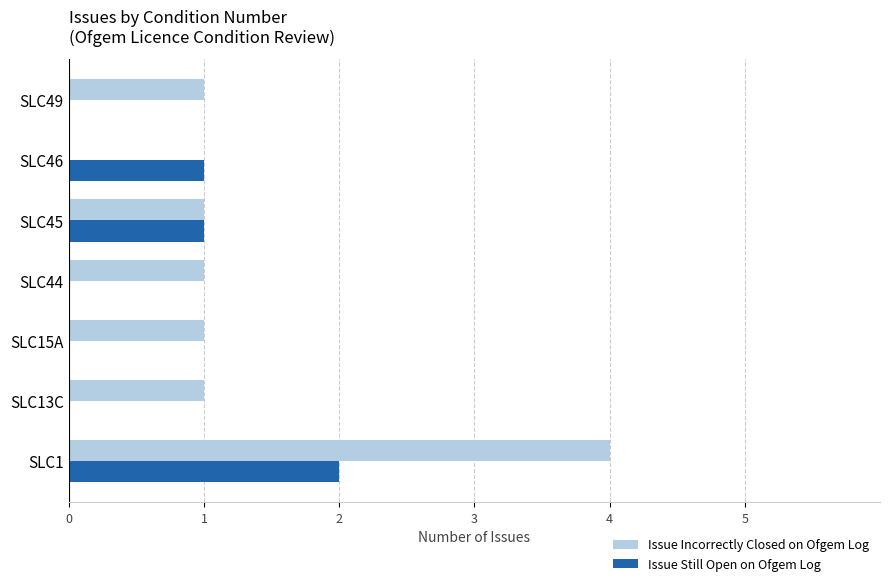

What is the maximum value shown in the chart?

4